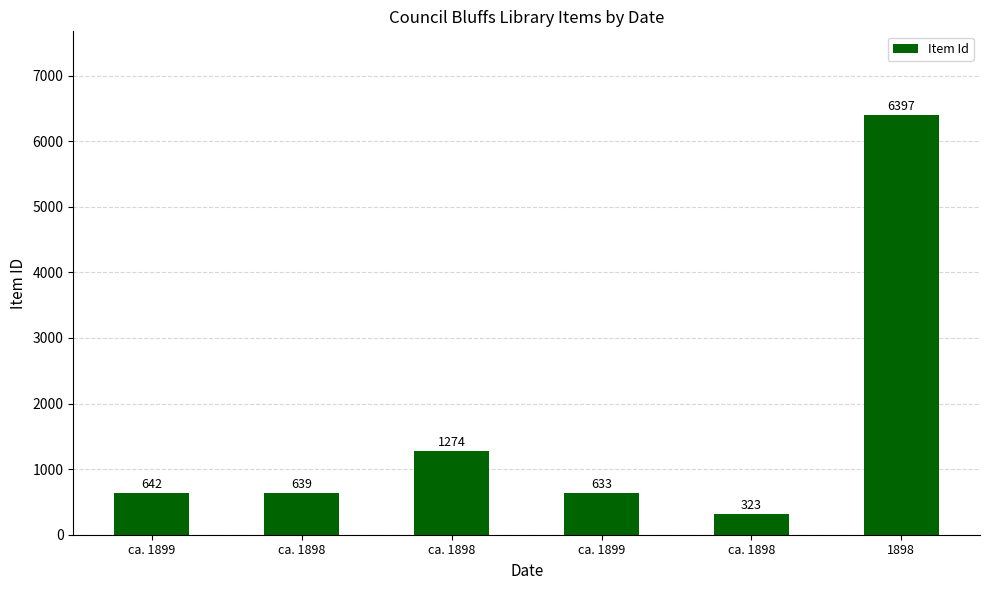

The chart shows a value of 6397 at 1898. True or false?

True